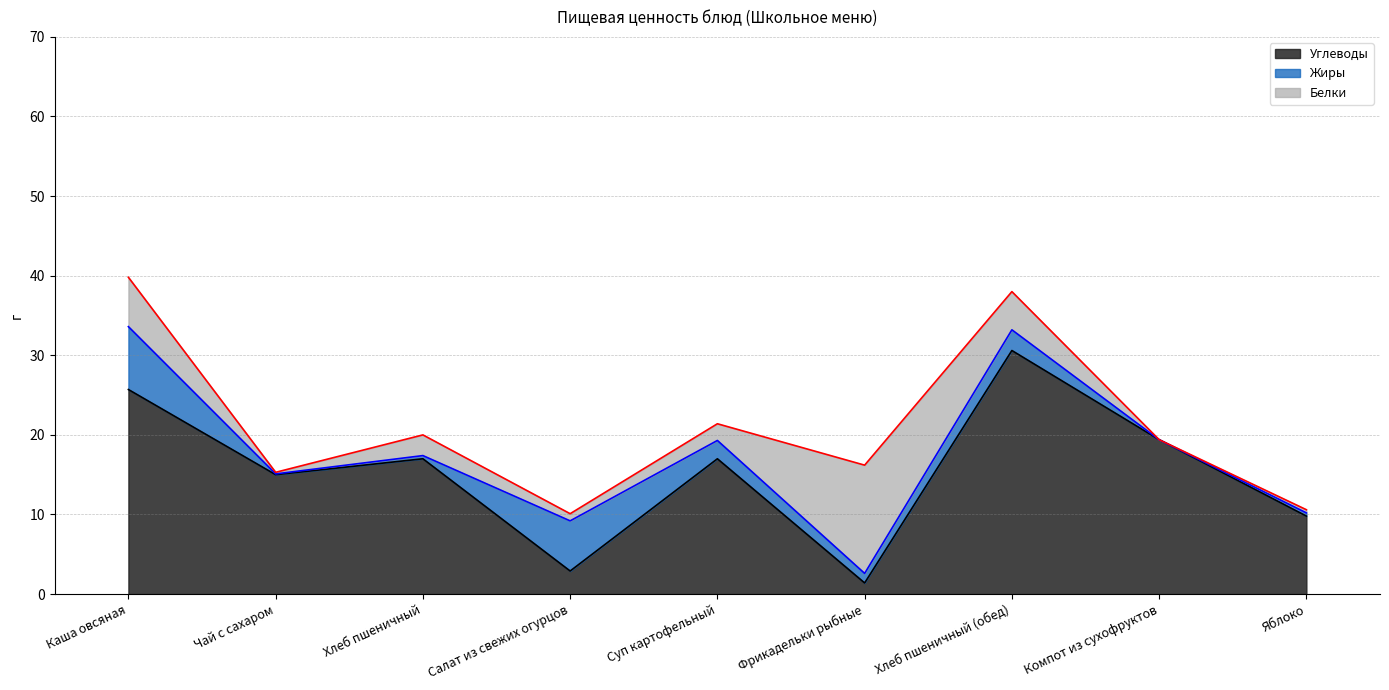

Is it true that Белки equals 5.9 at Фрикадельки рыбные?

False